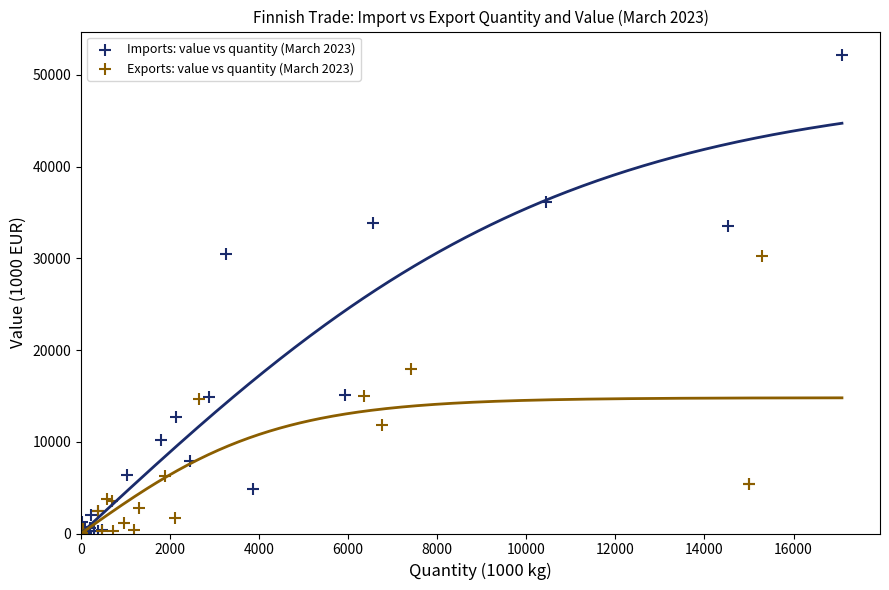

Which series has the widest spread of Y values?

Imports: value vs quantity (March 2023)